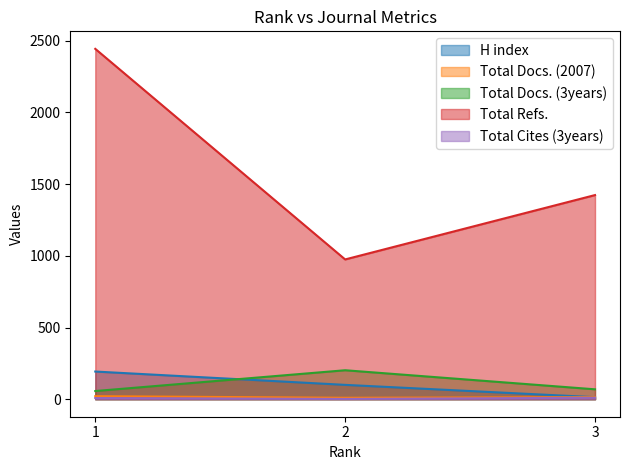

Is it true that Total Docs. (2007) equals 22 at 3?

False